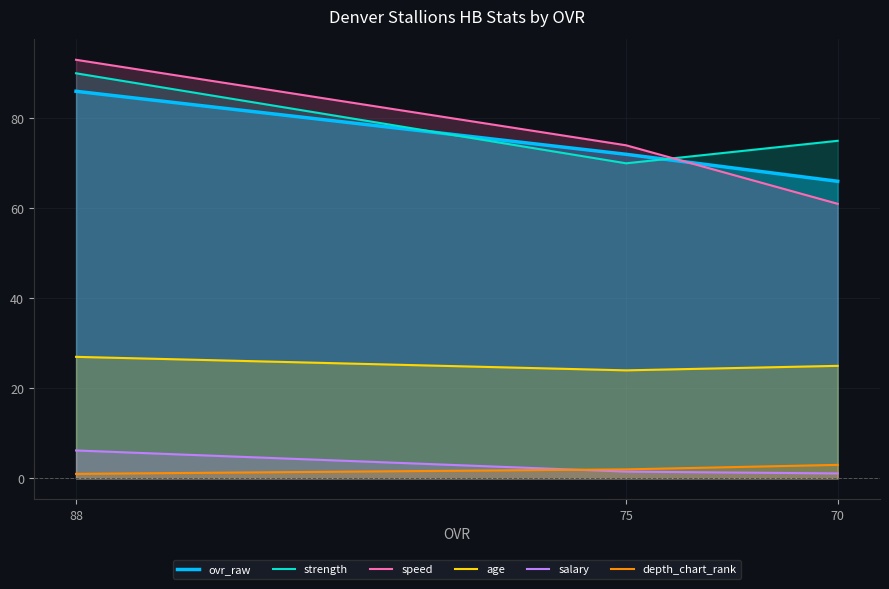

Reading left to right, what are all the values shown in this chart?

ovr_raw: 86.0	72.0	66.0
strength: 90.0	70.0	75.0
speed: 93.0	74.0	61.0
age: 27.0	24.0	25.0
salary: 6.2	1.5	1.1
depth_chart_rank: 1.0	2.0	3.0